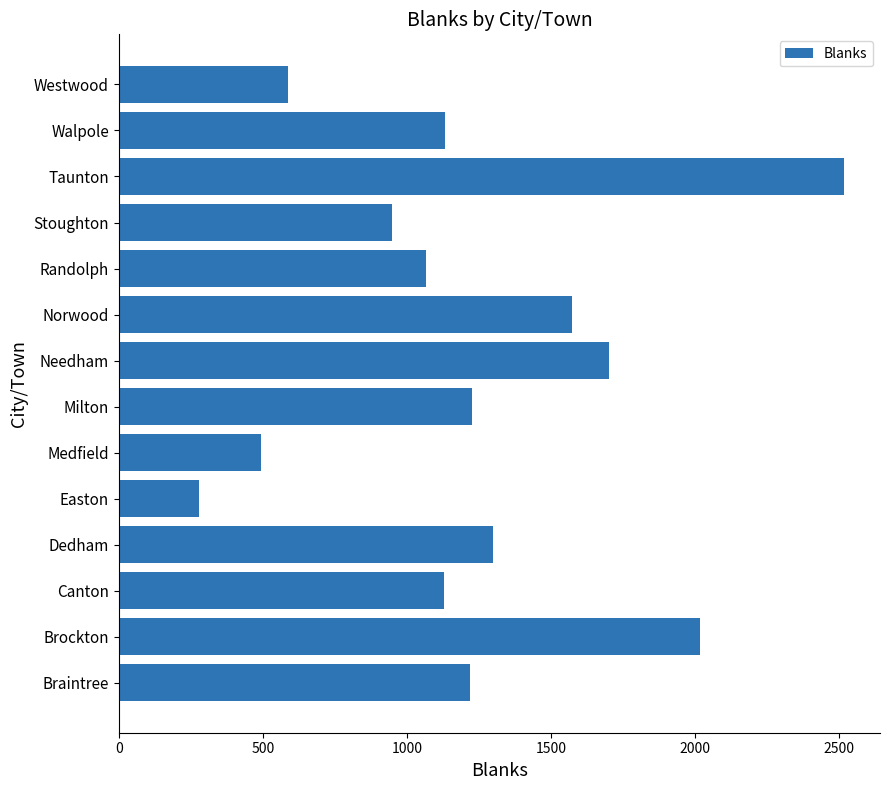

Between Needham and Braintree, which is larger?

Needham